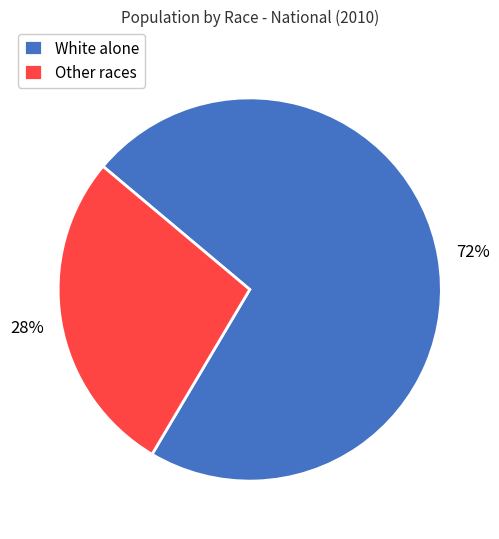

Which category has the biggest portion of the pie?

White alone